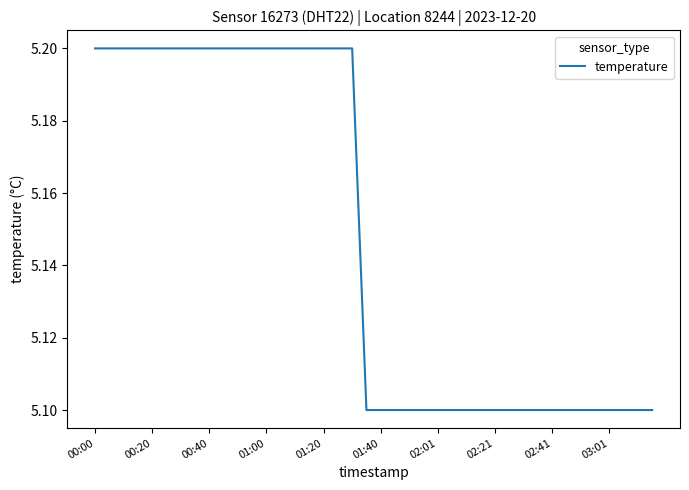

What is the minimum value shown in the chart?

5.1